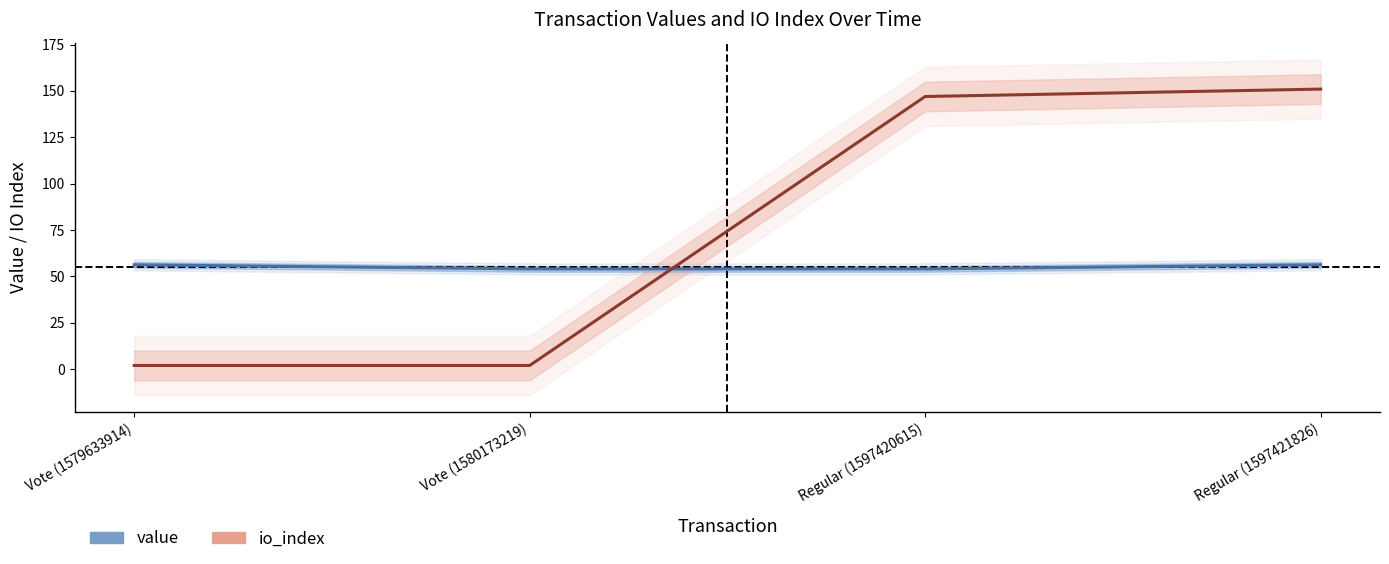

True or false: io_index and value intersect in this chart.

True